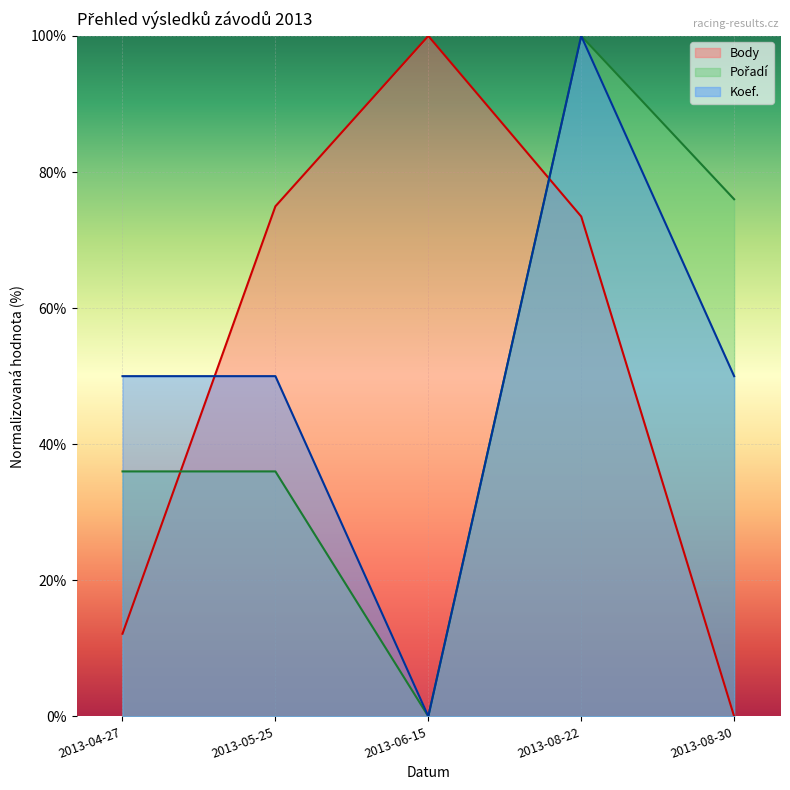

How many data points in Pořadí are less than 36?

1